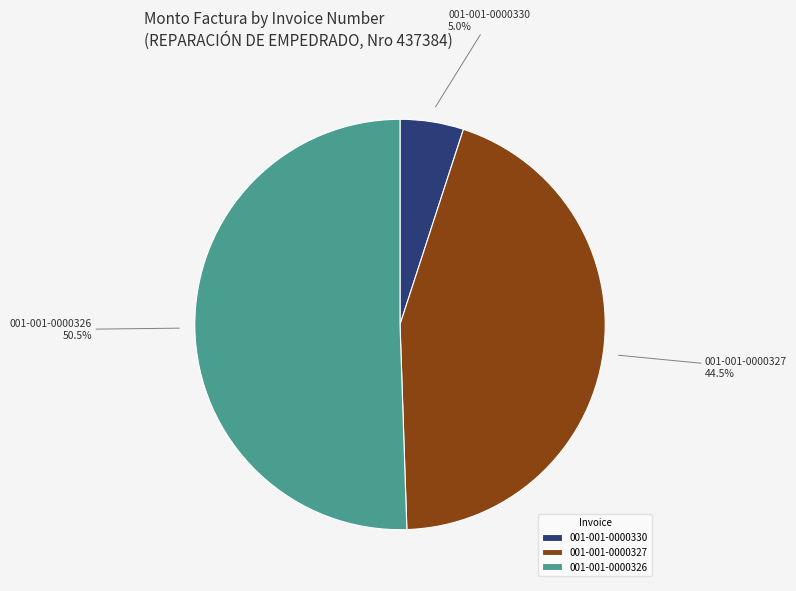

To the nearest percent, what is the average slice percentage?

33%